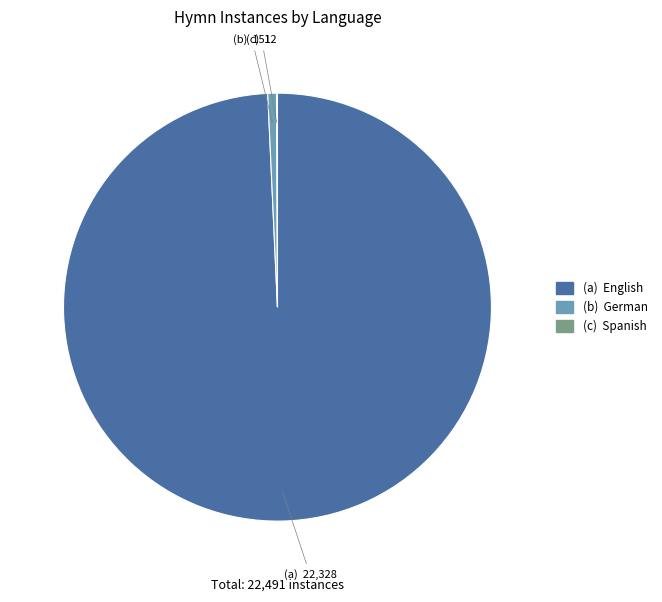

Is there any slice that represents more than half of the pie?

Yes